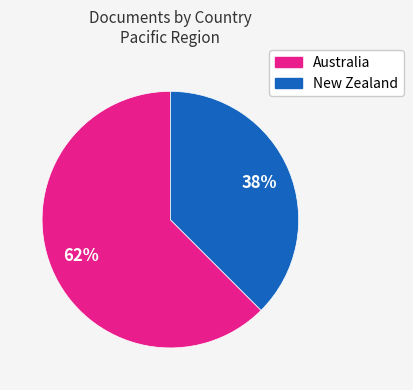

Which slice is the largest?

Australia